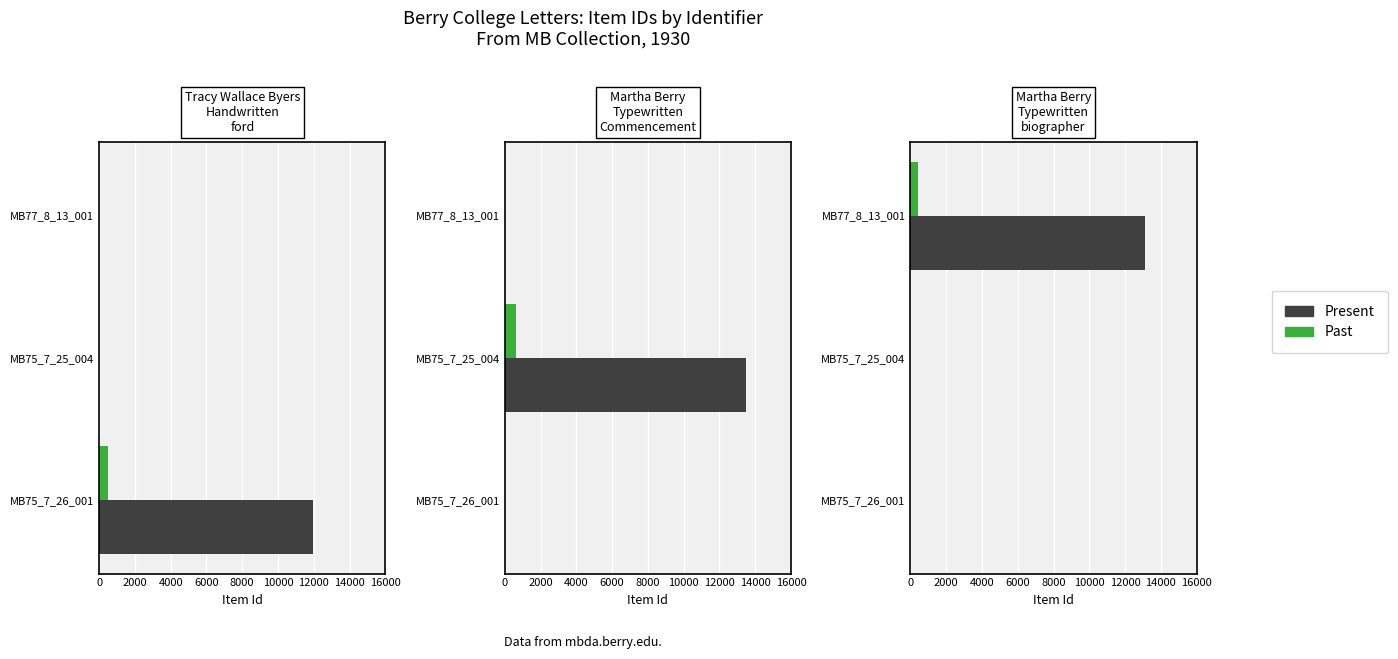

At MB75_7_25_004, list the series in order from largest to smallest.

Past, Present